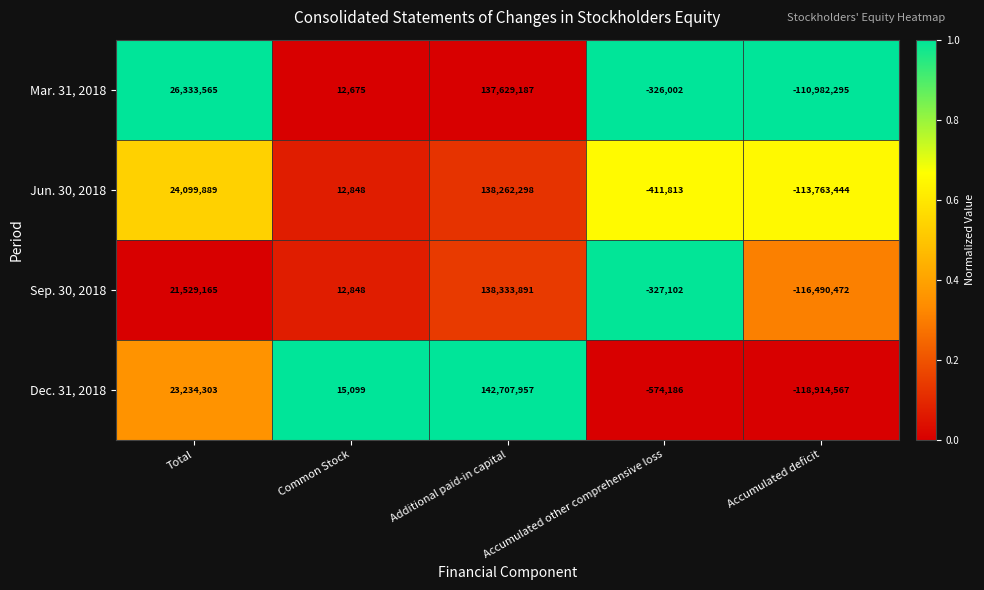

Which series has the largest total across all categories?

Mar. 31, 2018